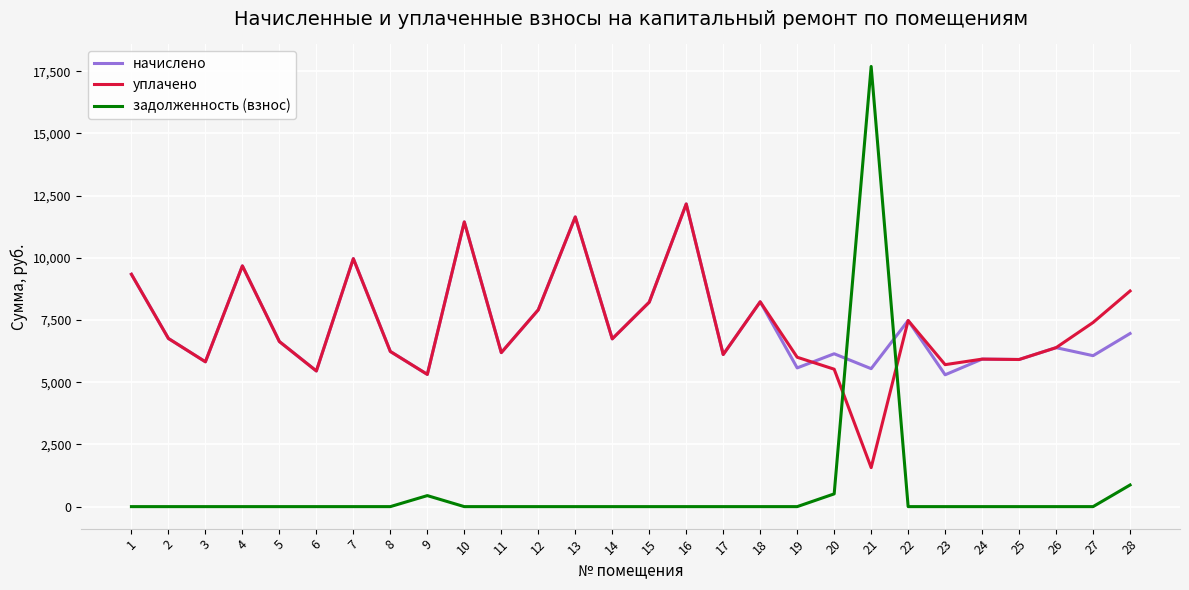

What is the spread (max minus min) of values at 2?

6758.4